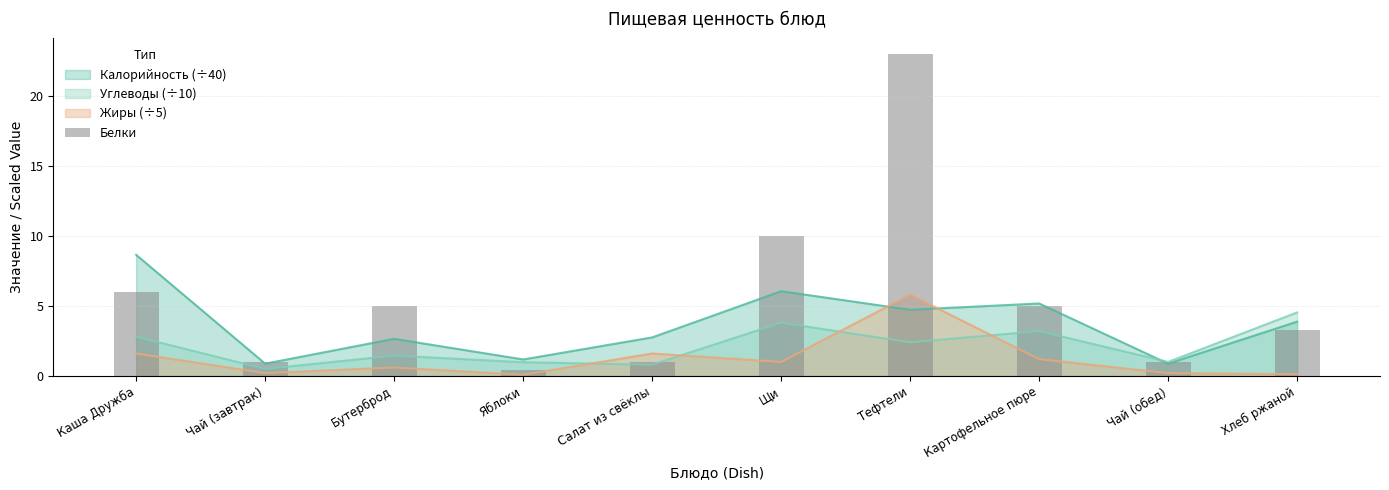

What is the average value?

5.6